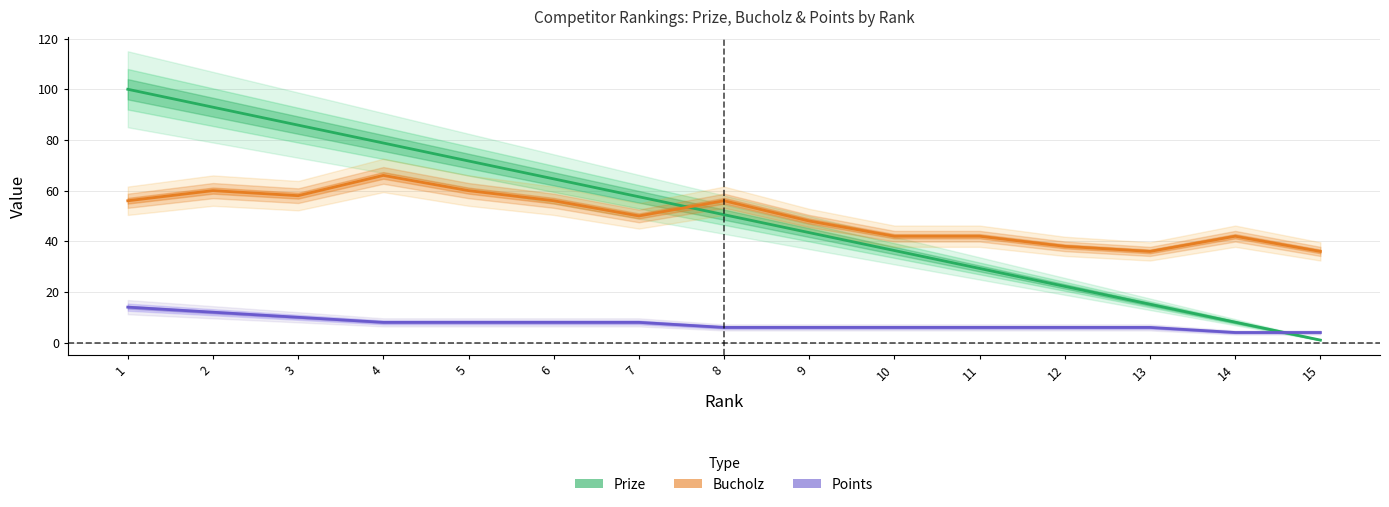

Rank the categories by Bucholz value from lowest to highest.

13, 15, 12, 10, 11, 14, 9, 7, 1, 6, 8, 3, 2, 5, 4